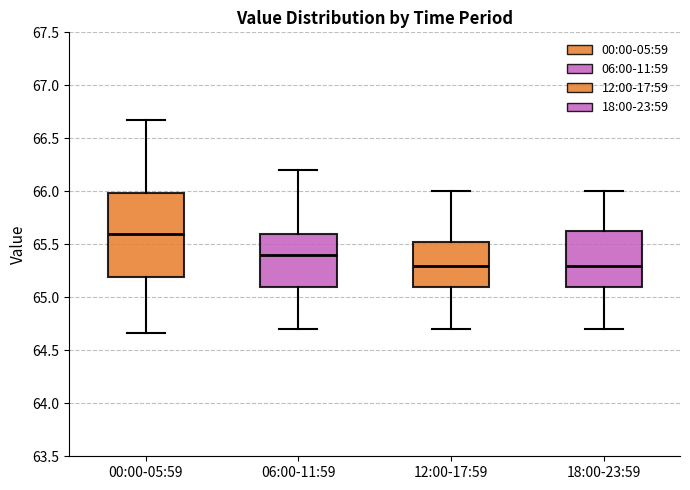

Comparing the boxes themselves (not the whiskers), which one is the tallest?

00:00-05:59